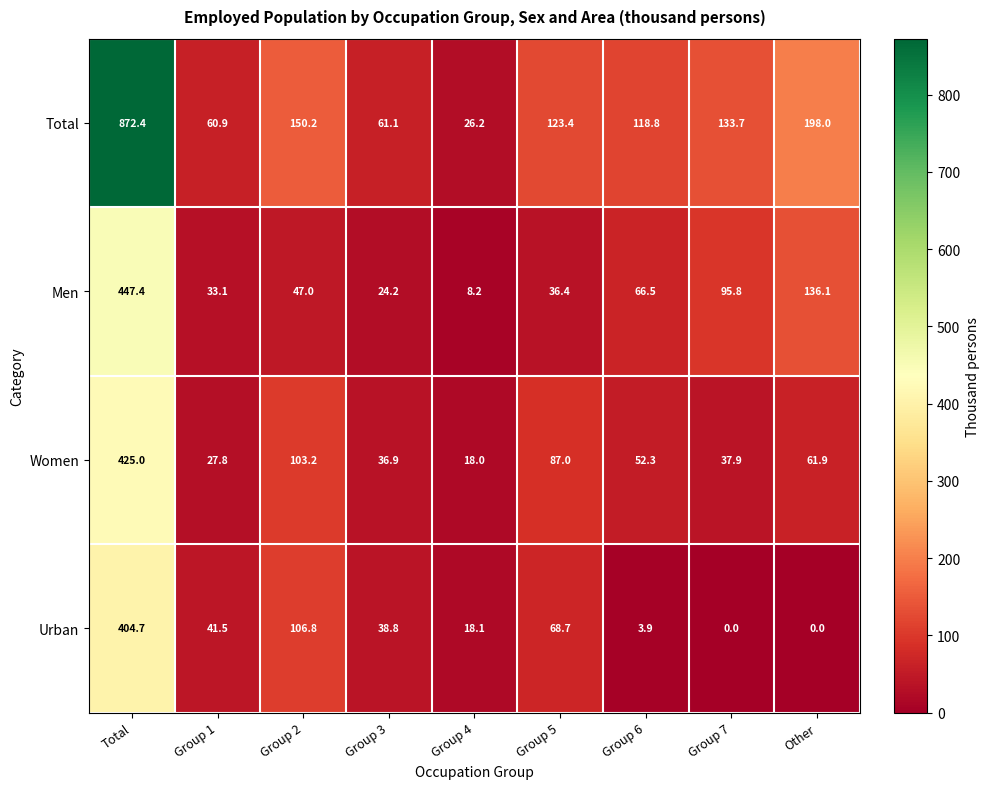

Rank the series at Group 3 from lowest to highest value.

Men, Women, Urban, Total